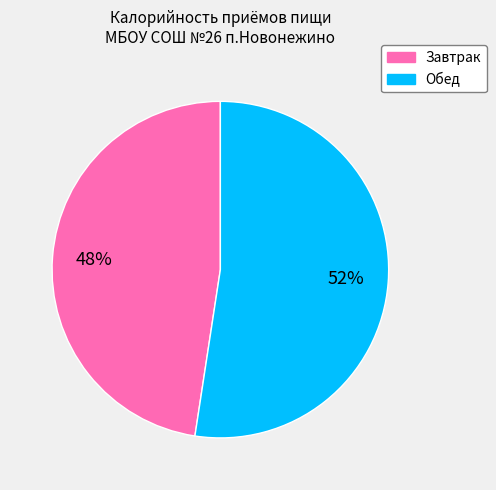

Do Завтрак and Обед together represent more than half of the pie?

Yes